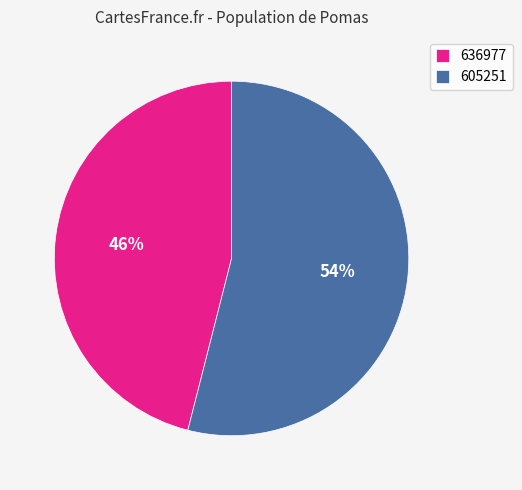

Which category has the biggest portion of the pie?

605251